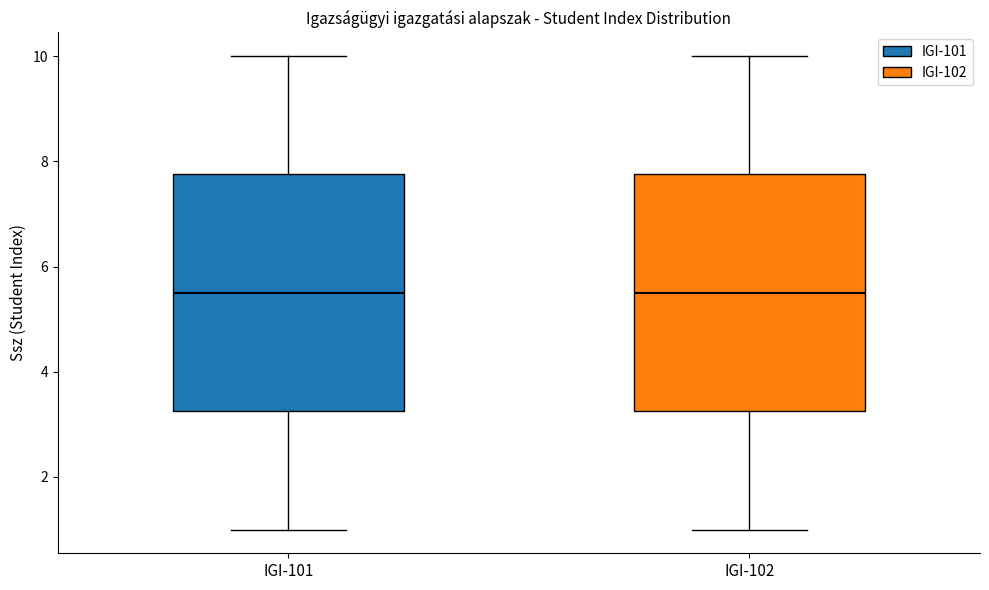

Where is the upper edge of the box for IGI-101 on the y-axis? The values are not printed on the chart, so give them approximately, as read against the axis.

7.8